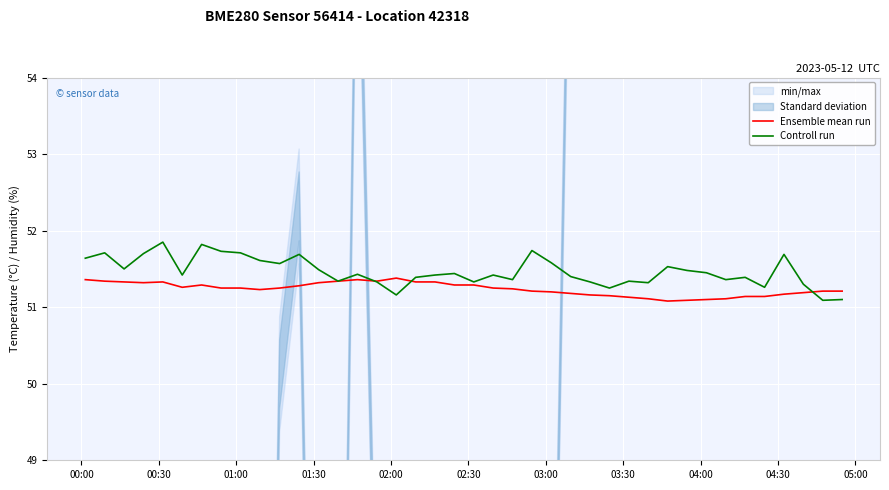

What is the highest value of the Ensemble mean run series?

51.4